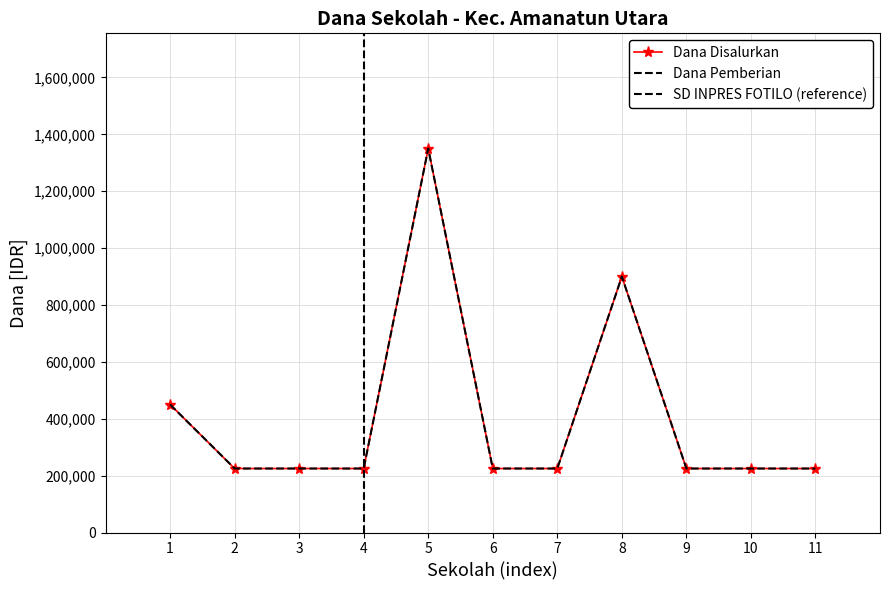

In Dana Pemberian, how many points are higher than both neighbors (excluding endpoints)?

2